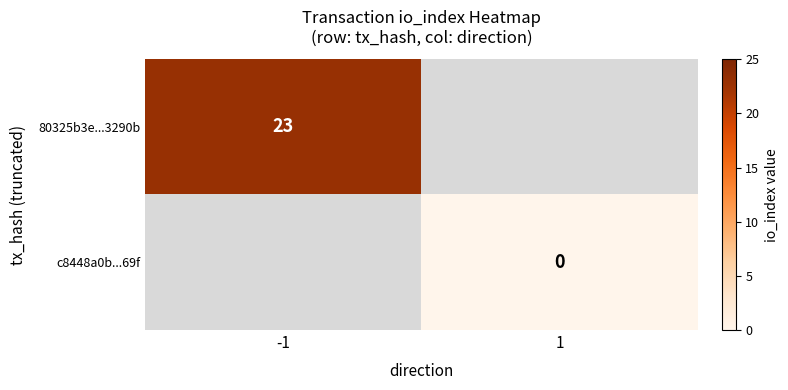

Is it true that 80325b3e...3290b equals 33 at -1?

False